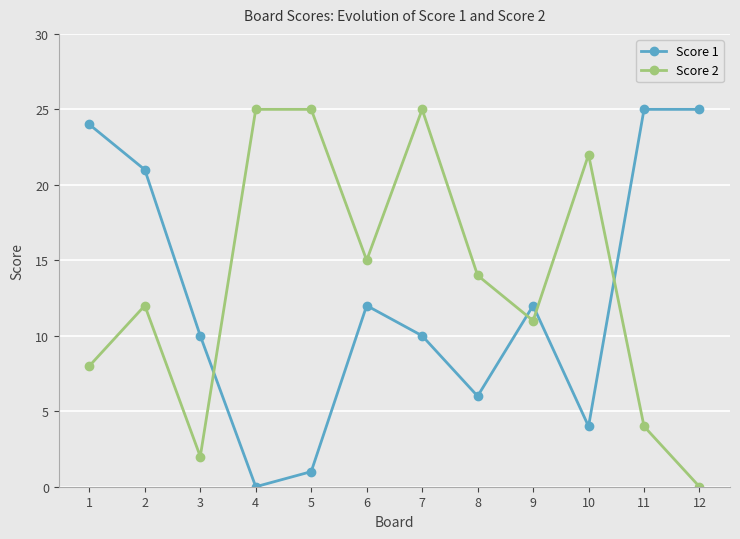

Which series ends up on top after the final intersection of Score 2 and Score 1?

Score 1